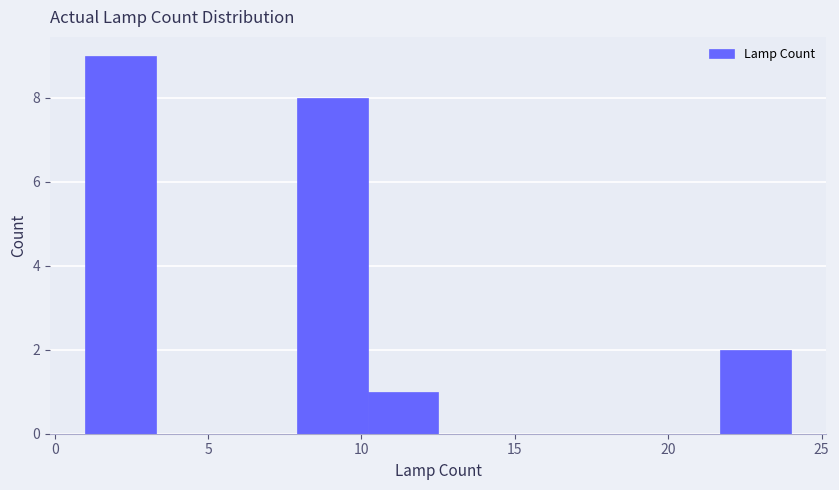

Reading left to right, list every bar in this chart as the range it spans on the x-axis followed by its height. Neither the bar edges nor the heights are printed on the chart, so give them approximately, as read against the axes.

1.0 to 3.3: 9
3.3 to 5.6: 0
5.6 to 7.9: 0
7.9 to 10.2: 8
10.2 to 12.5: 1
12.5 to 14.8: 0
14.8 to 17.1: 0
17.1 to 19.4: 0
19.4 to 21.7: 0
21.7 to 24.0: 2